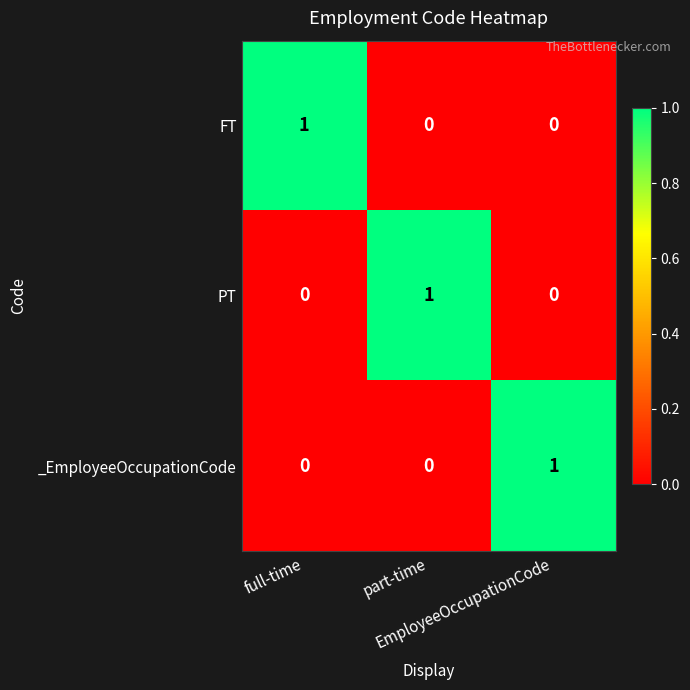

How many data points does each series have?

3